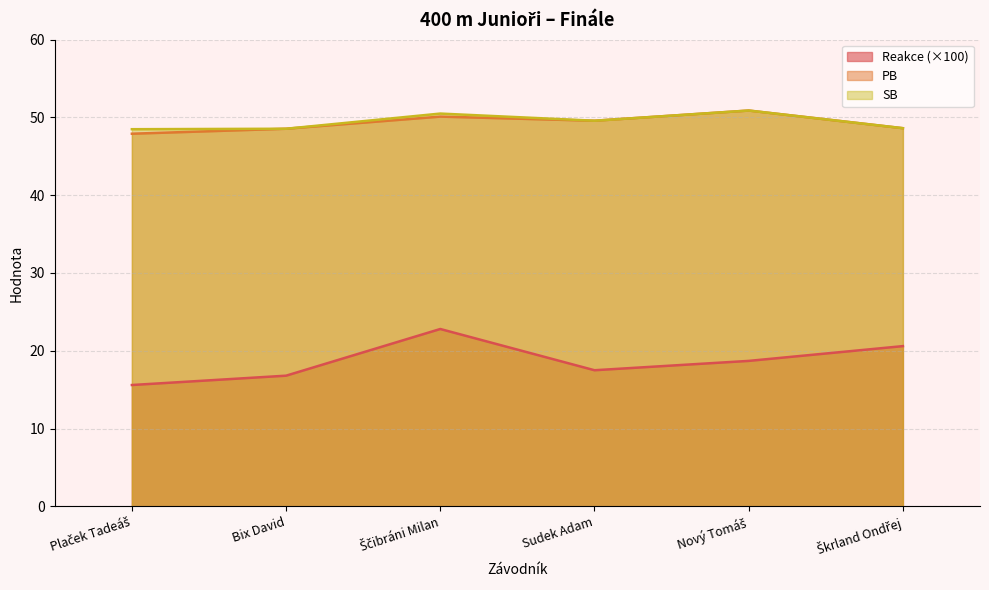

At how many categories does at least one series exceed 19?

6